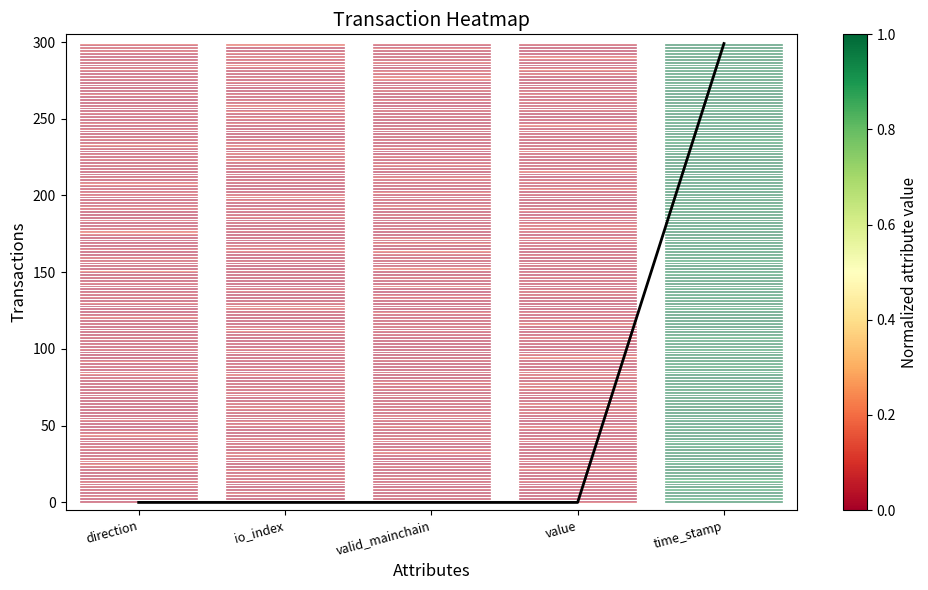

Reading left to right, transcribe all the data shown in this chart.

direction=0.0	io_index=0.0	valid_mainchain=0.0	value=0.0	time_stamp=299.0